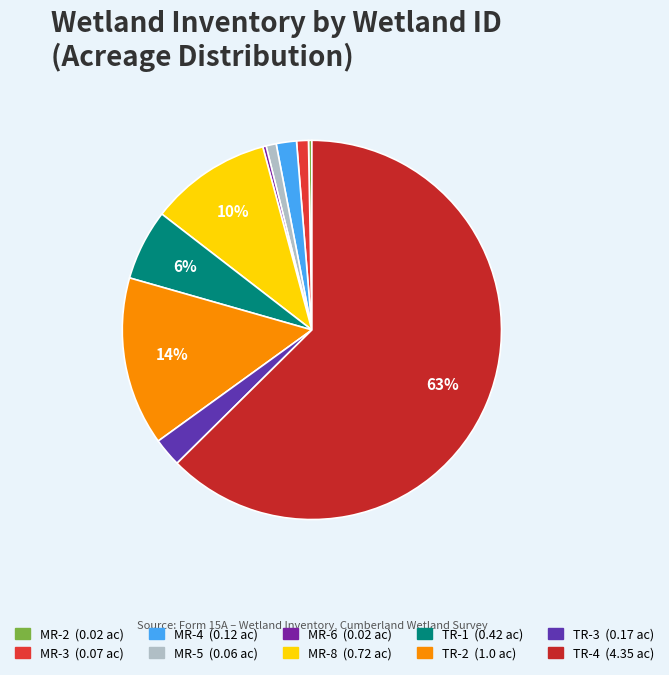

True or false: TR-4 accounts for 73% of the total.

False